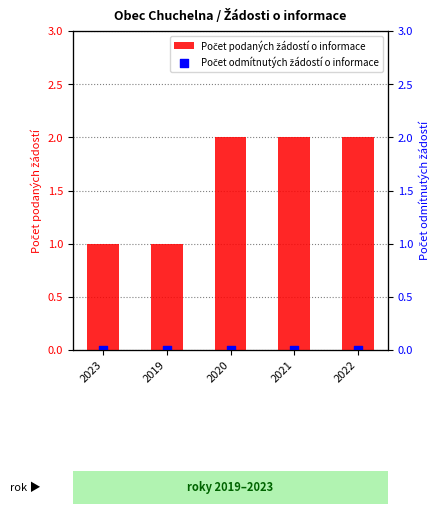

Is the value of Počet odmítnutých žádostí o informace at 2019 greater than the value of Počet podaných žádostí o informace at 2021?

No